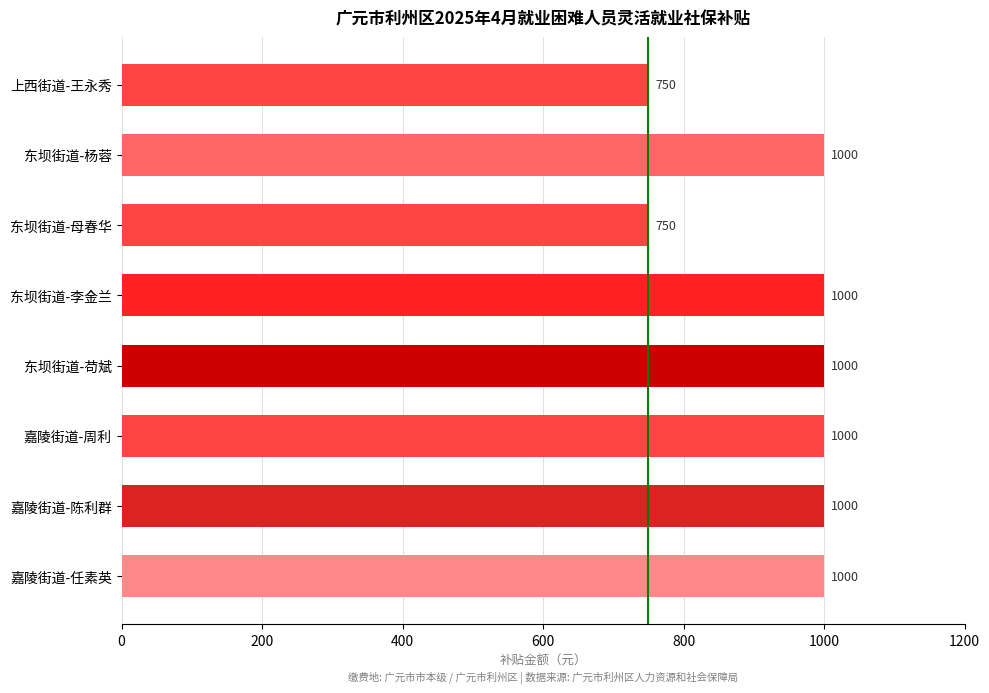

The chart shows a value of 1000 at 东坝街道-杨蓉. True or false?

True